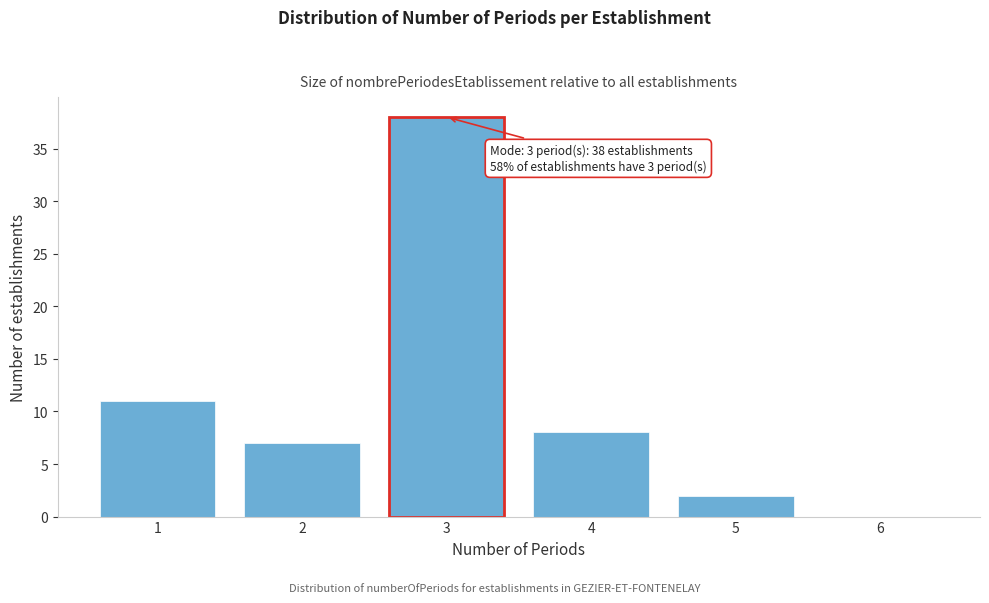

Reading left to right, what are all the values shown in this chart?

1=11	2=7	3=38	4=8	5=2	6=0